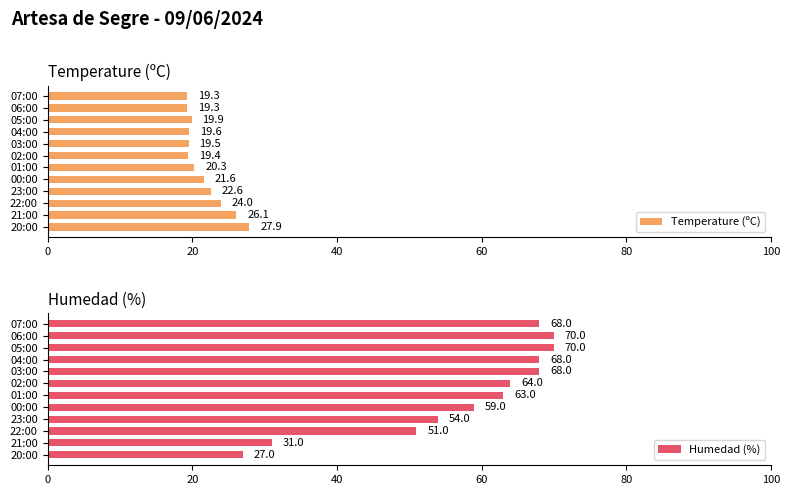

At how many categories does at least one series exceed 45?

10